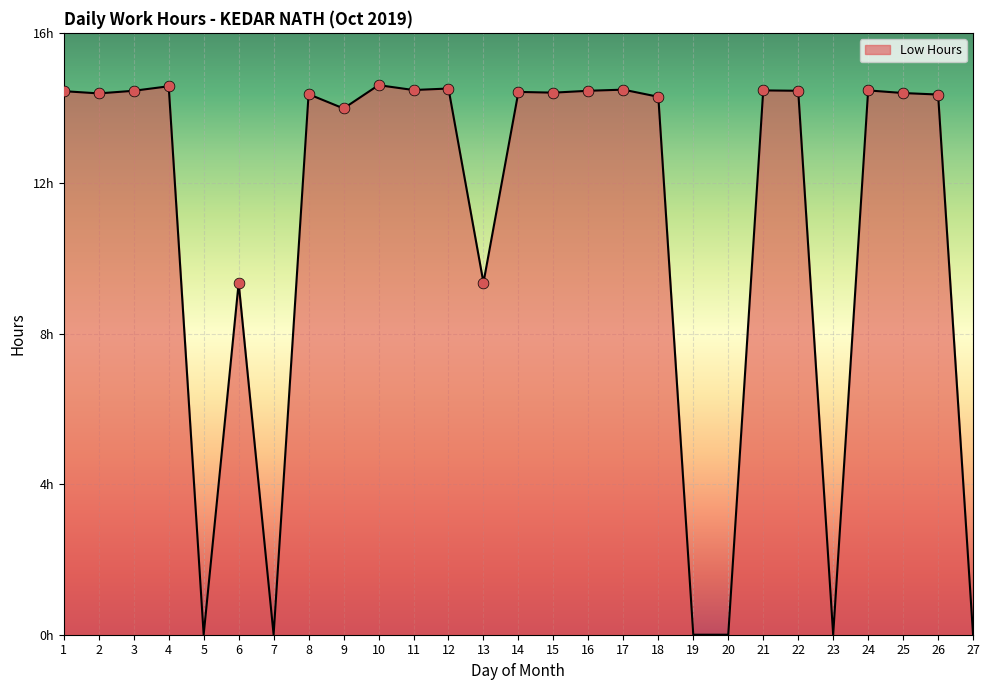

Between 7 and 1, which is larger?

1